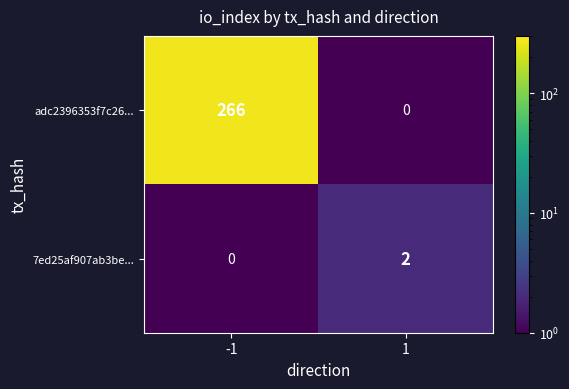

The value of 7ed25af907ab3be... at 1 is 0.8. True or false?

False